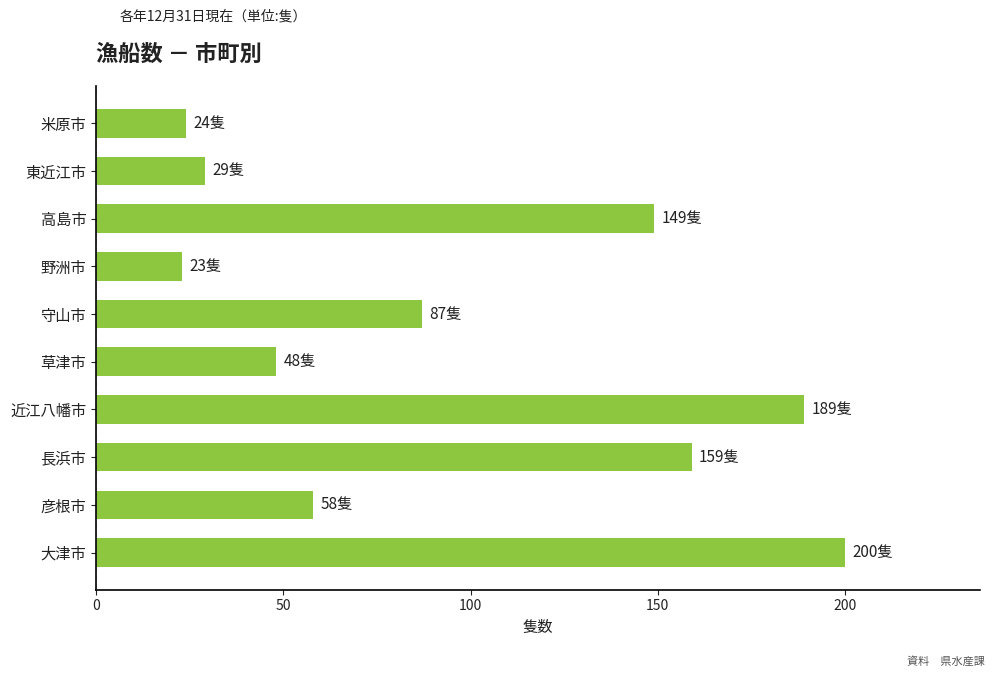

Reading top to bottom, list all the values displayed in this chart.

米原市=24	東近江市=29	高島市=149	野洲市=23	守山市=87	草津市=48	近江八幡市=189	長浜市=159	彦根市=58	大津市=200